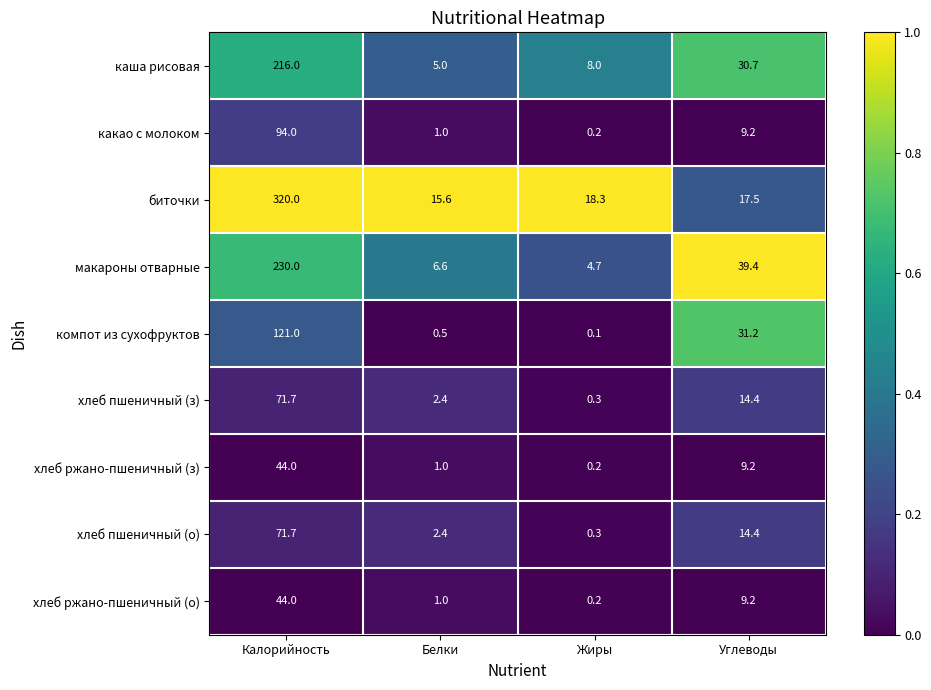

What is the sum of the компот из сухофруктов values at Углеводы and Белки?

31.7